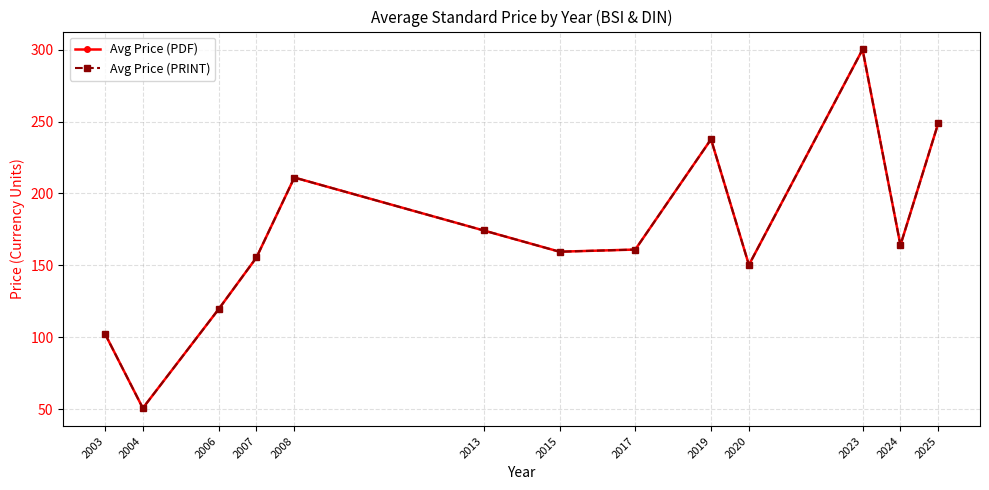

Does the chart have visible grid lines?

Yes